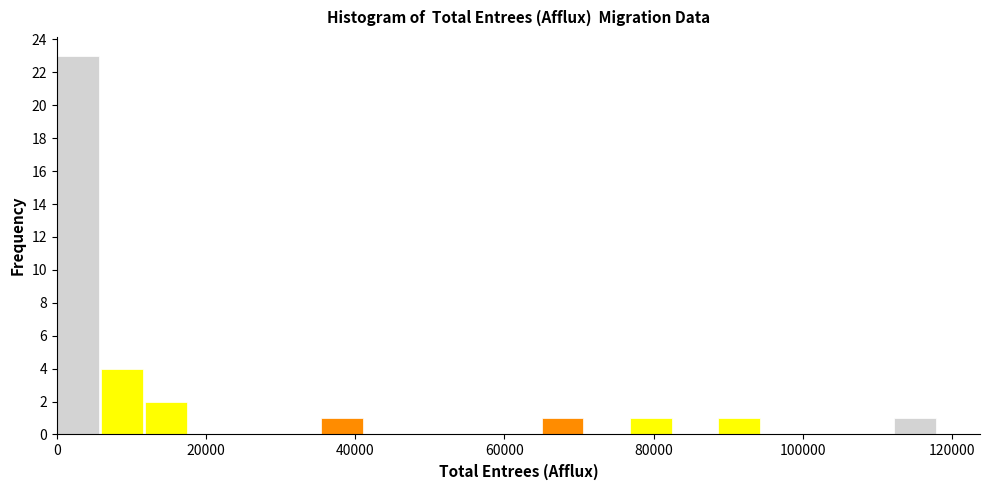

Read against the x-axis, roughly where is the centre of the tallest bar?

2000